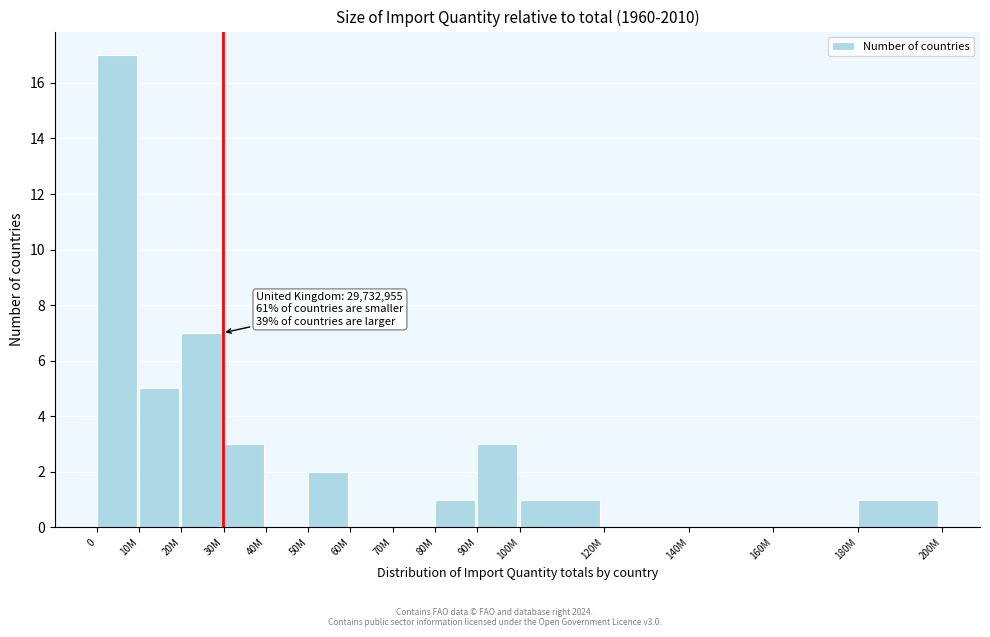

Reading right to left, list all the values displayed in this chart.

180M=1	160M=0	140M=0	120M=0	100M=1	90M=3	80M=1	70M=0	60M=0	50M=2	40M=0	30M=3	20M=7	10M=5	0=17